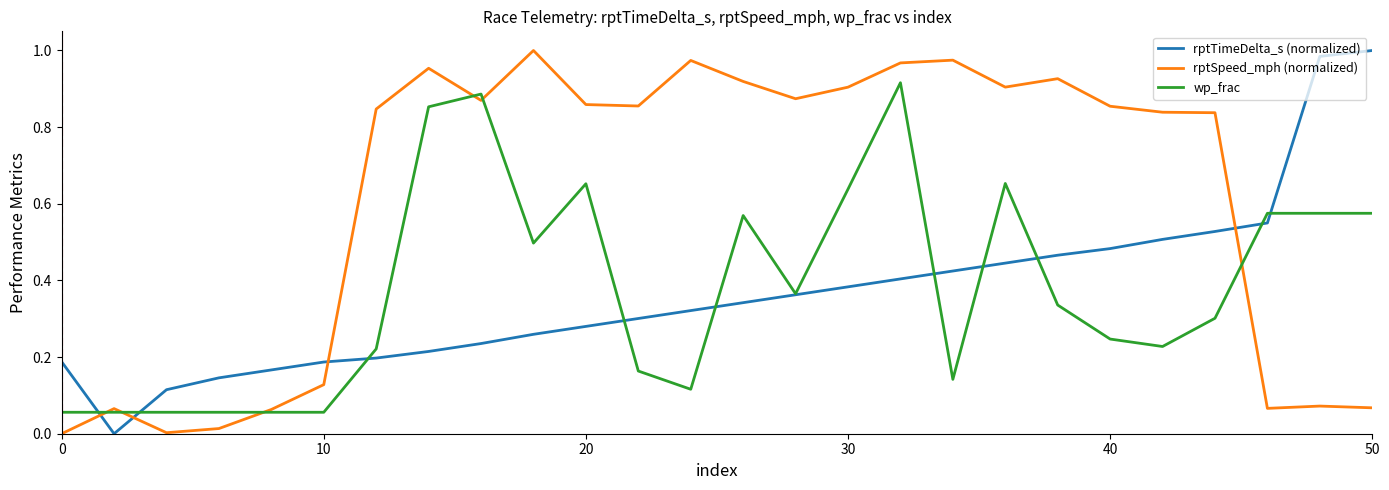

Which series has the largest total across all categories?

rptSpeed_mph (normalized)